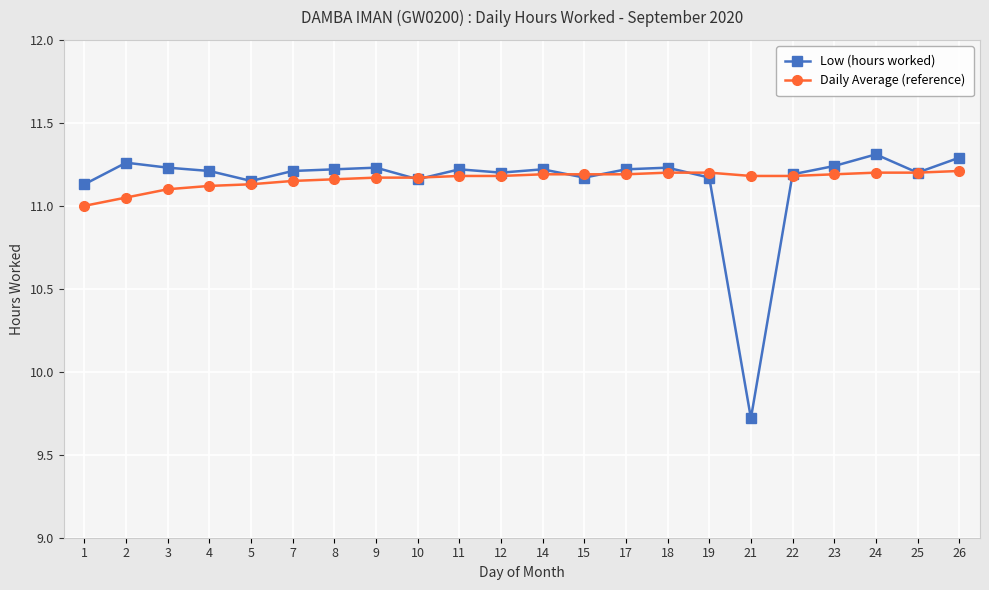

At how many categories does at least one series exceed 10?

22